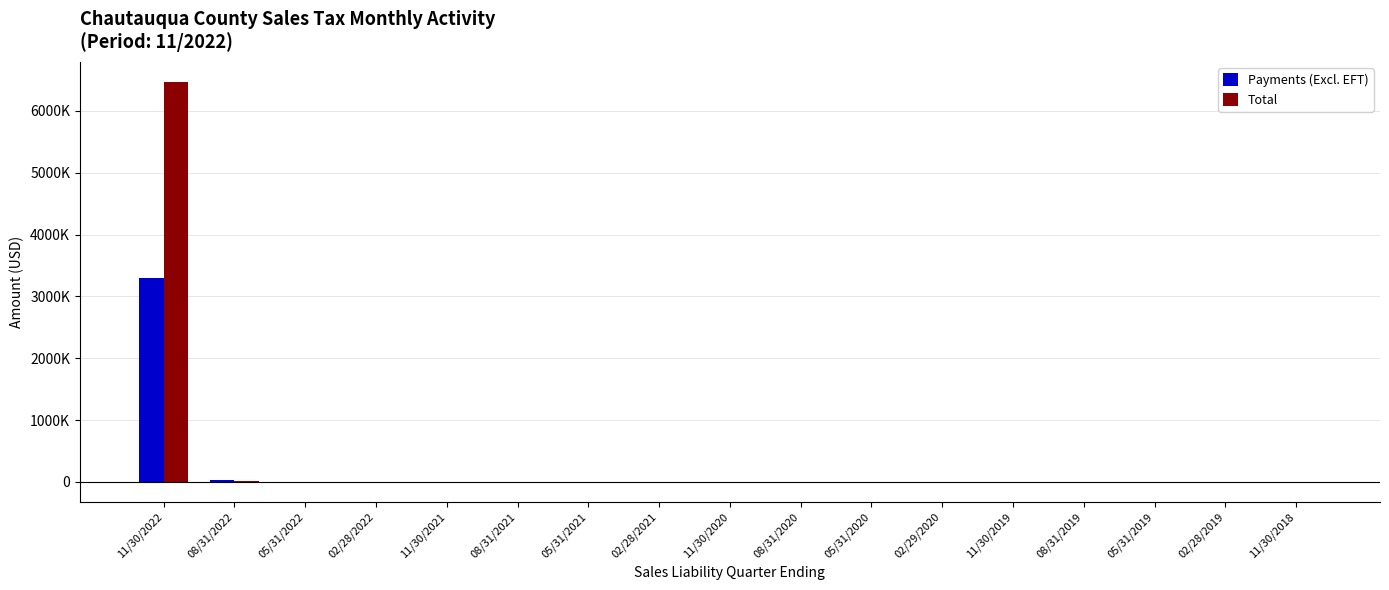

Does the chart contain stacked bars?

No